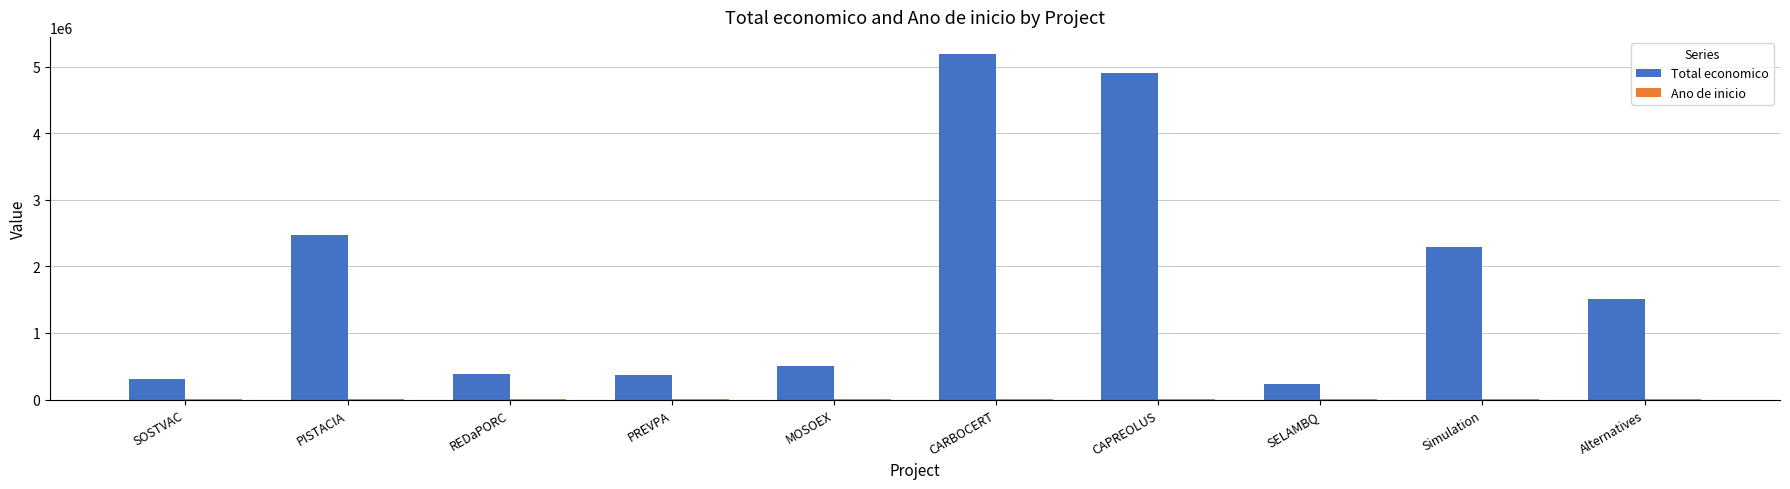

Does the chart contain stacked bars?

No